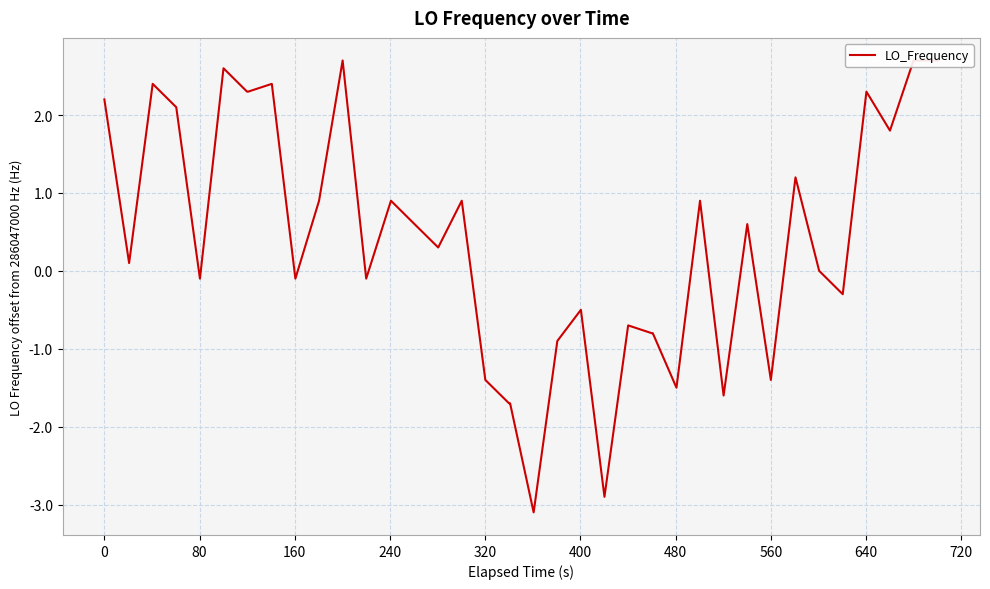

The value at 18 is -0.5. True or false?

False